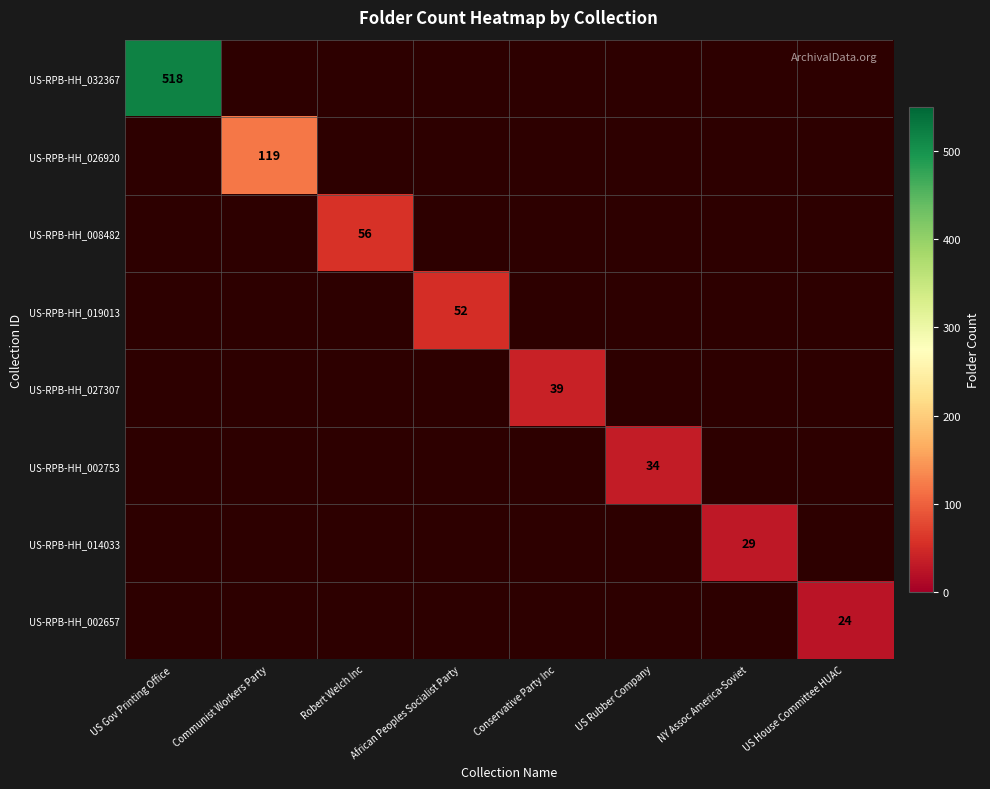

Is it true that US-RPB-HH_002657 equals 24 at US House Committee HUAC?

True